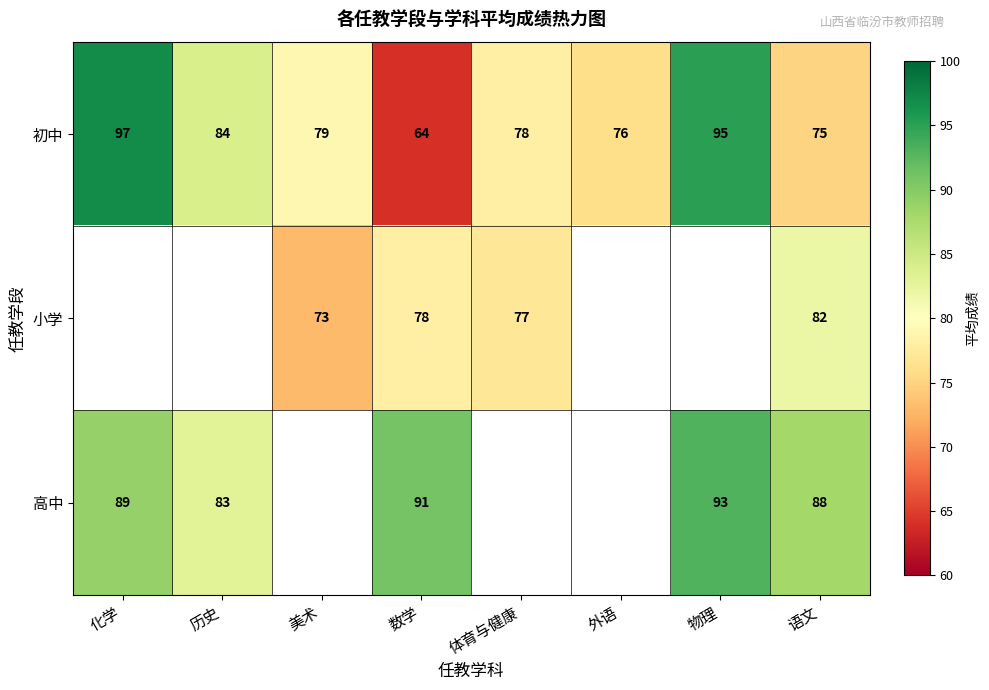

The value of 初中 at 物理 is 22. True or false?

False